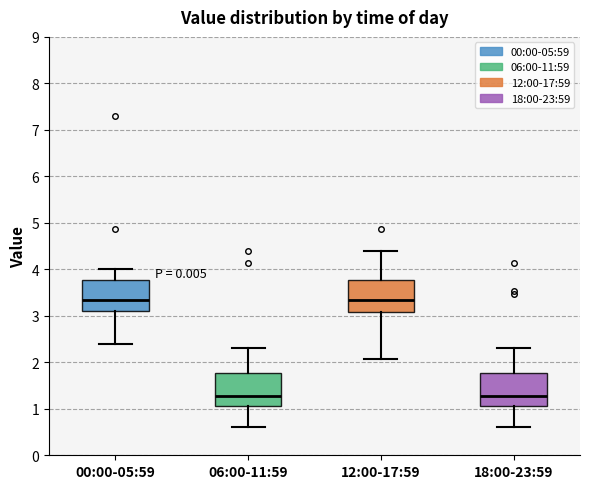

Reading left to right, read every box against the y-axis: the position of its median line, the range the box covers, and the ends of its whiskers. The values are not printed on the chart, so give them approximately, as read against the axis.

00:00-05:59: median 3.3, box 3.1 to 3.8, whiskers 2.4 to 4.0
06:00-11:59: median 1.3, box 1.1 to 1.8, whiskers 0.6 to 2.3
12:00-17:59: median 3.3, box 3.1 to 3.8, whiskers 2.1 to 4.4
18:00-23:59: median 1.3, box 1.1 to 1.8, whiskers 0.6 to 2.3